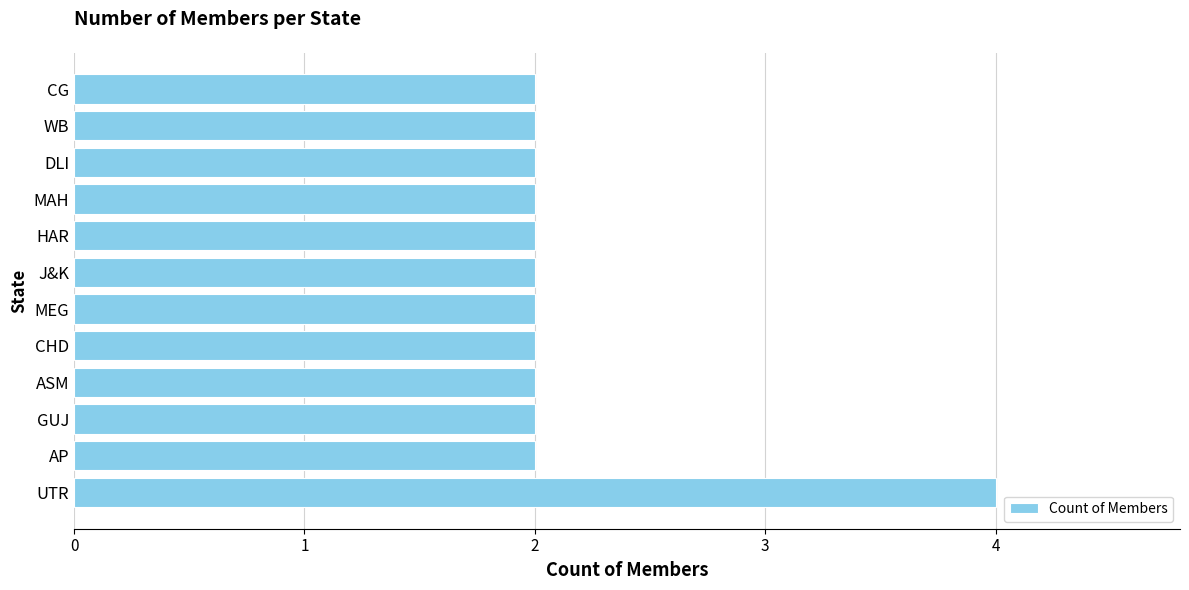

What is the ratio of the value at CHD to the value at GUJ?

1.0